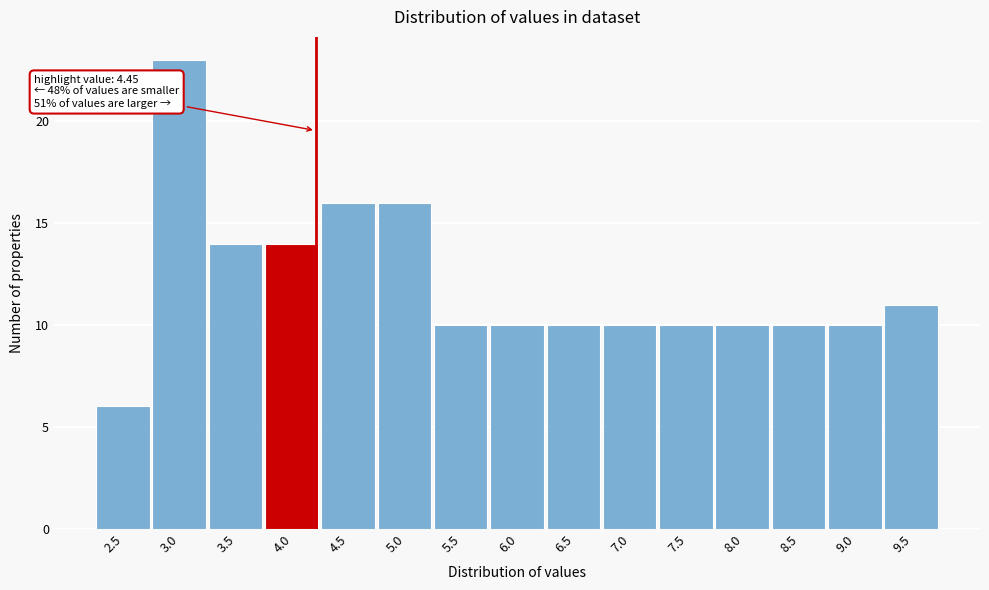

Reading left to right, transcribe all the data shown in this chart.

2.5=6	3.0=23	3.5=14	4.0=14	4.5=16	5.0=16	5.5=10	6.0=10	6.5=10	7.0=10	7.5=10	8.0=10	8.5=10	9.0=10	9.5=11